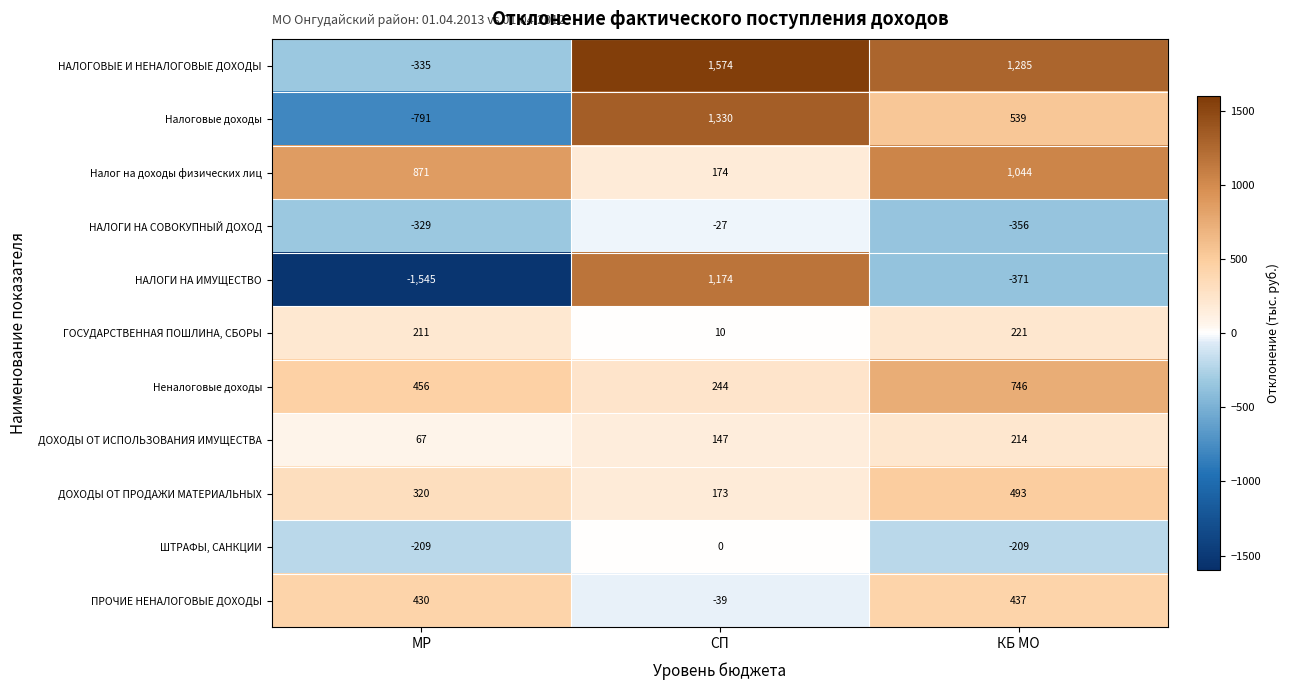

The value of НАЛОГИ НА ИМУЩЕСТВО at МР is -1545. True or false?

True